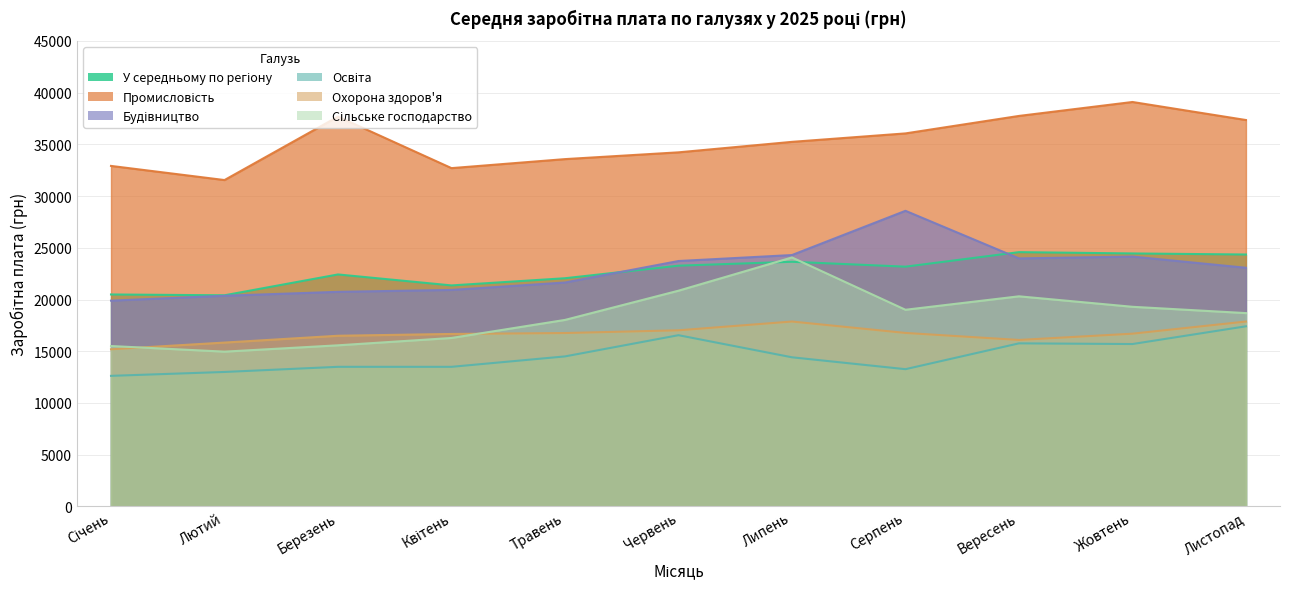

What is the label of the 3rd point from the right?

Вересень